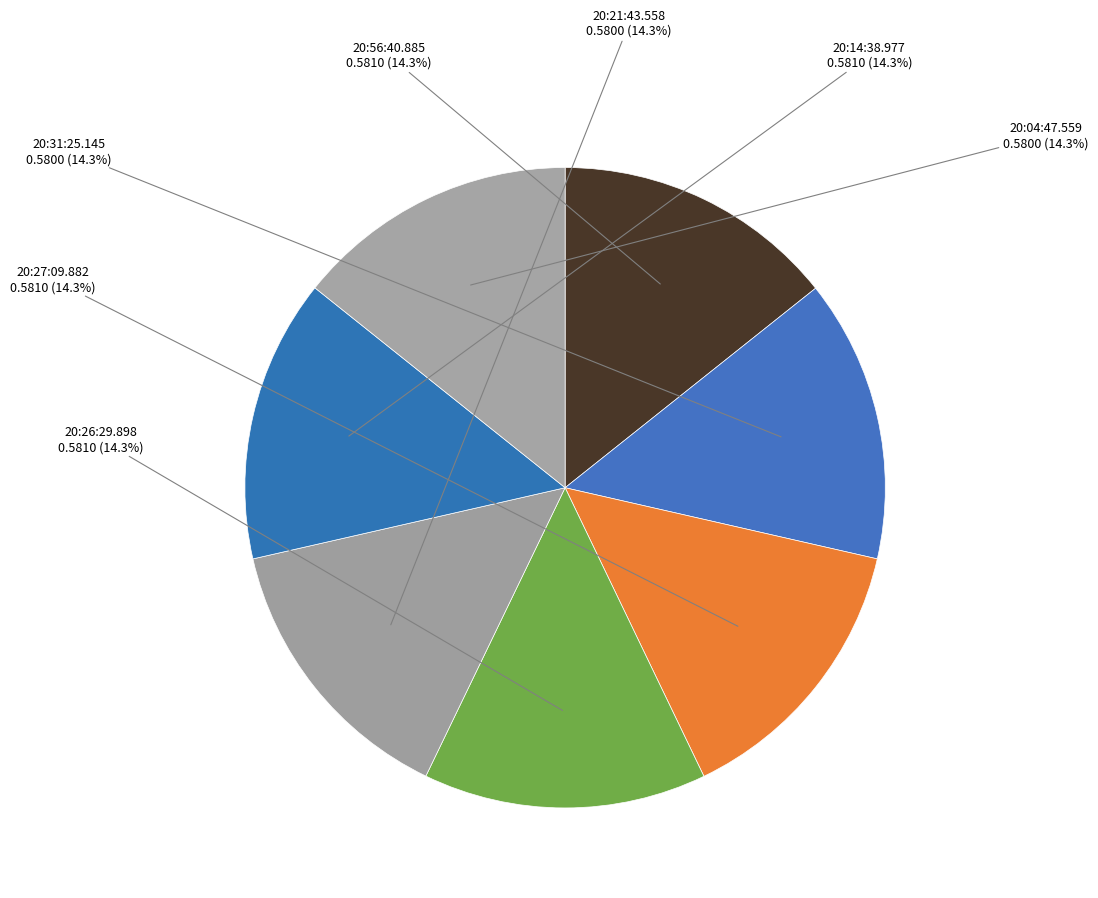

How many segments does this pie chart have?

7